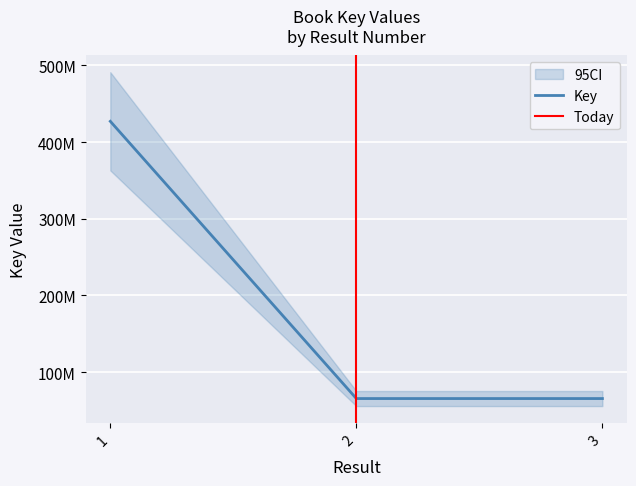

At which category does the chart reach its minimum across all series?

3